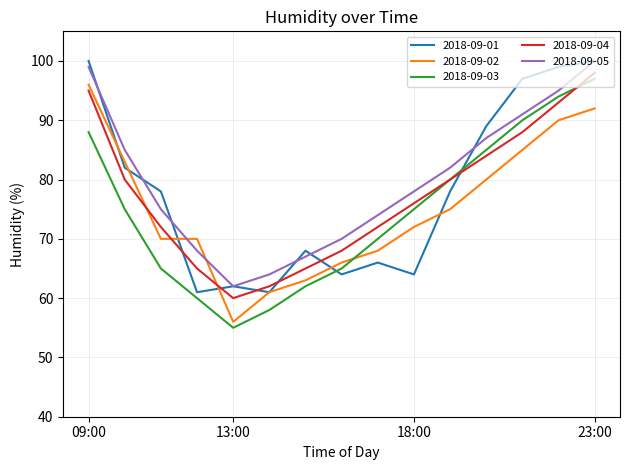

True or false: 2018-09-05 and 2018-09-04 cross at least once.

False